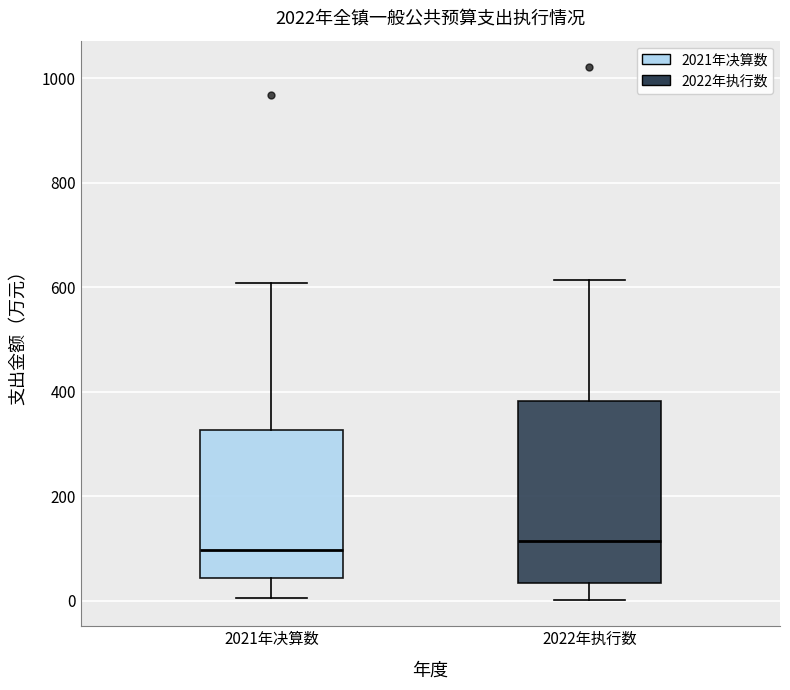

Reading left to right, transcribe this box plot: for each box, give where its median line is, the range the box spans, and where its two whiskers end, as read against the y-axis. The values are not printed on the chart, so give them approximately, as read against the axis.

2021年决算数: median 100, box 40 to 320, whiskers 0 to 600
2022年执行数: median 120, box 40 to 380, whiskers 0 to 620